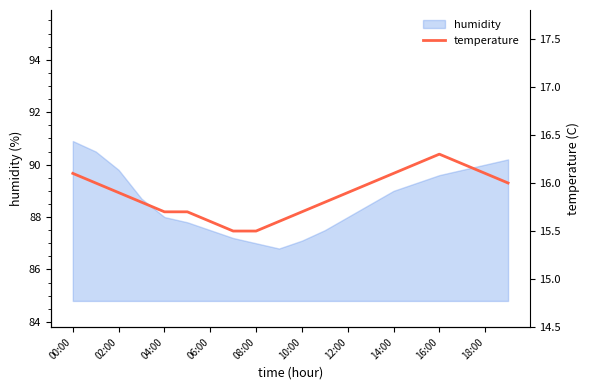

True or false: humidity has a value of 88.0 at 04:00.

True